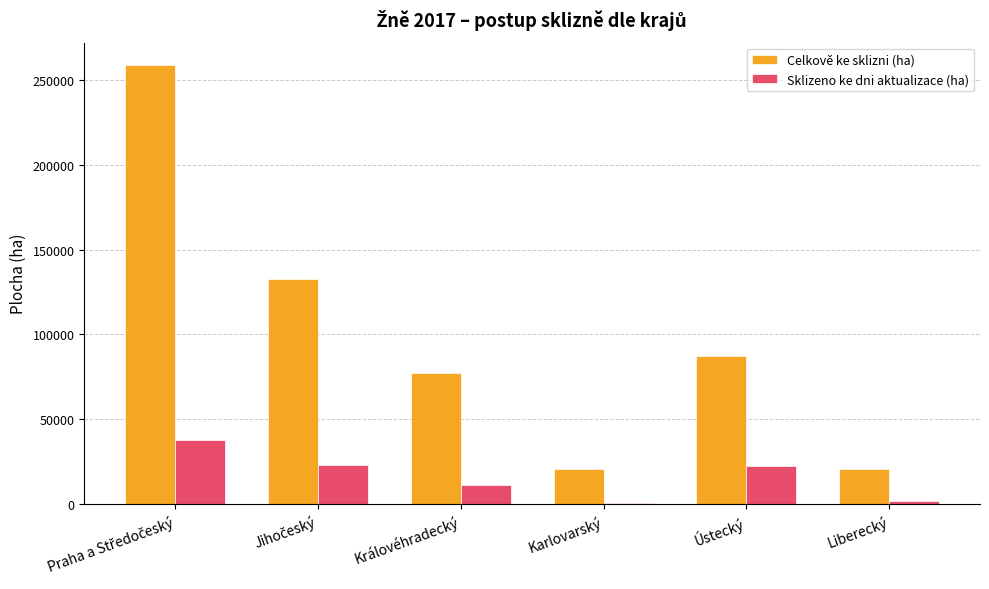

Count the number of data series in this chart.

2